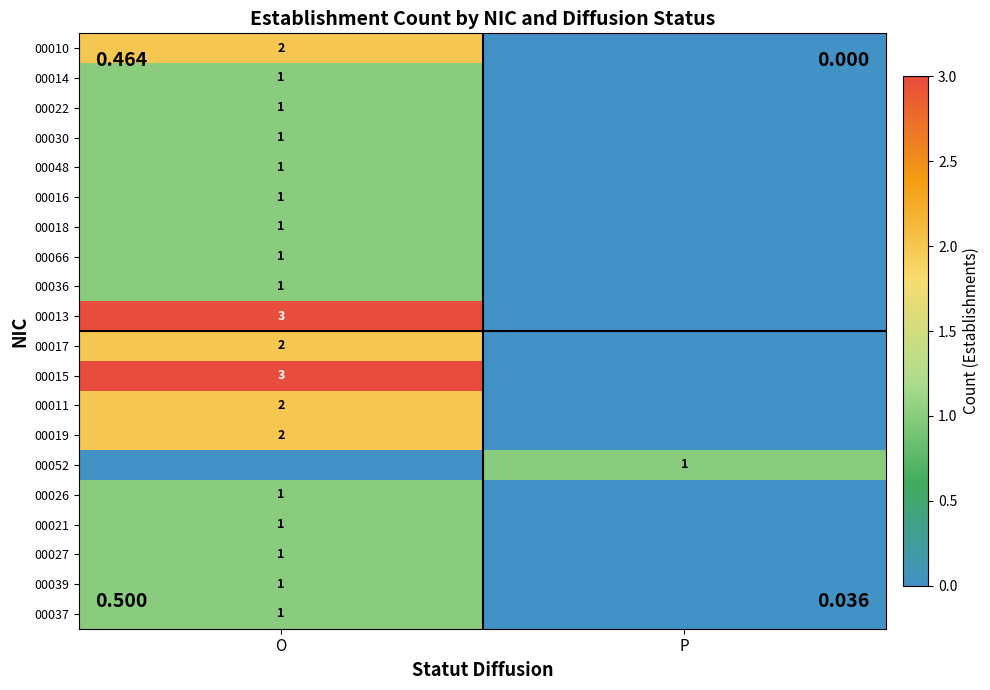

The value of 00011 at O is 2. True or false?

True